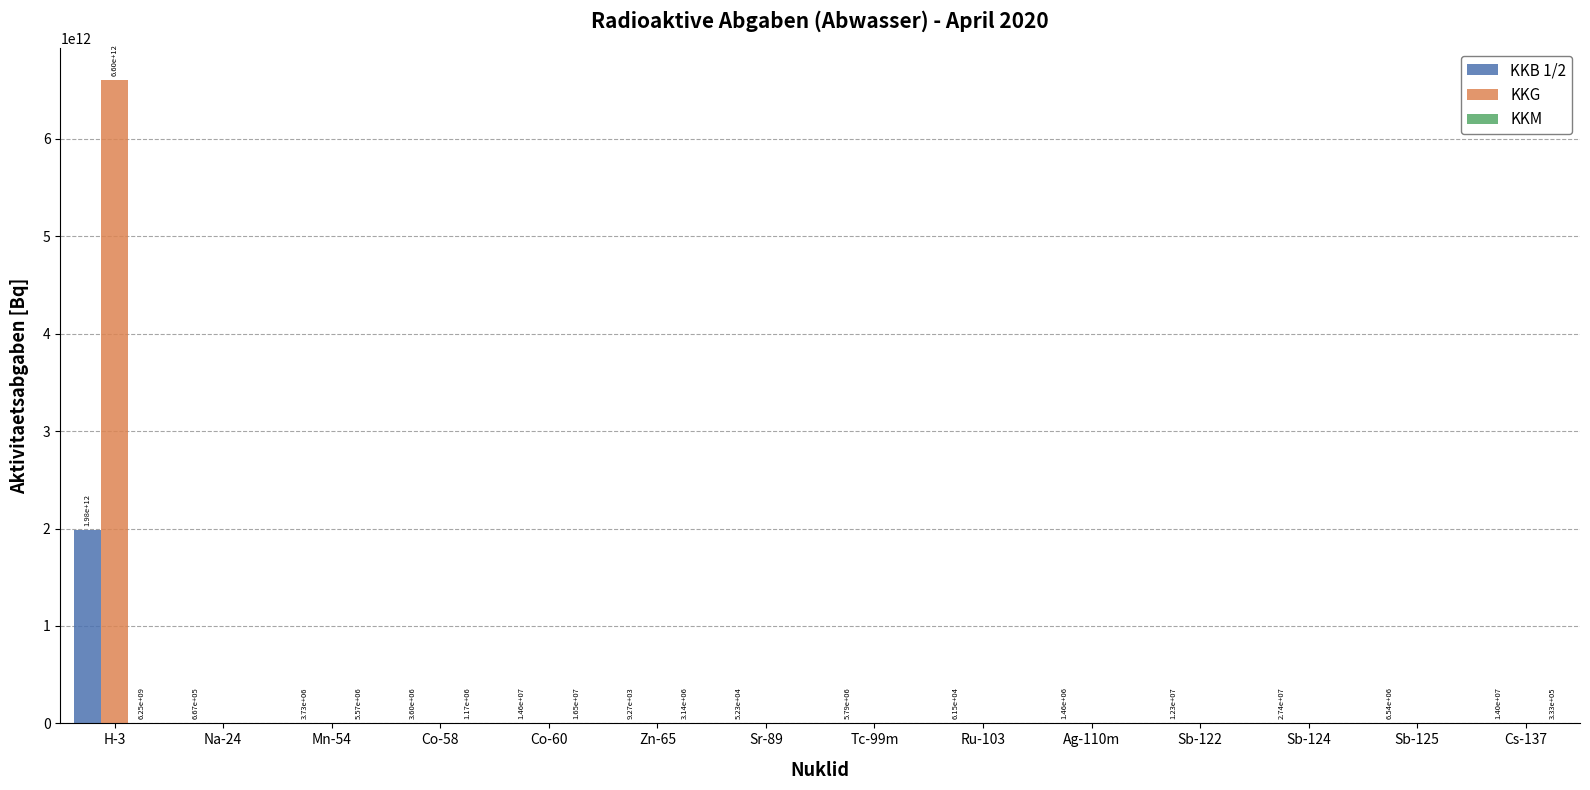

Which series has the largest total across all categories?

KKG